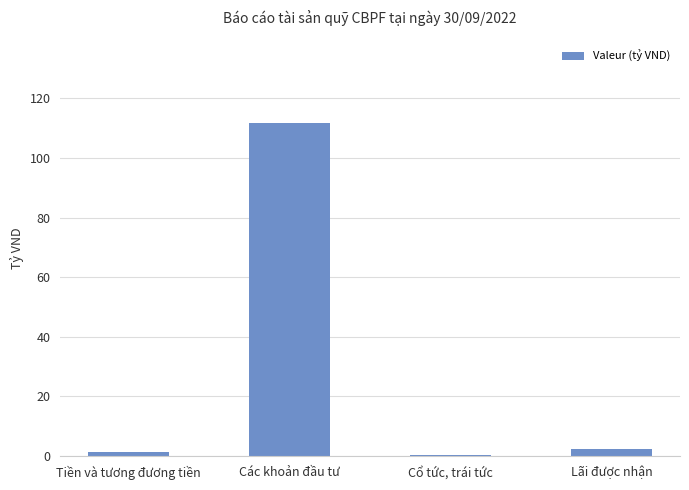

Which category has the highest value across all series?

Các khoản đầu tư